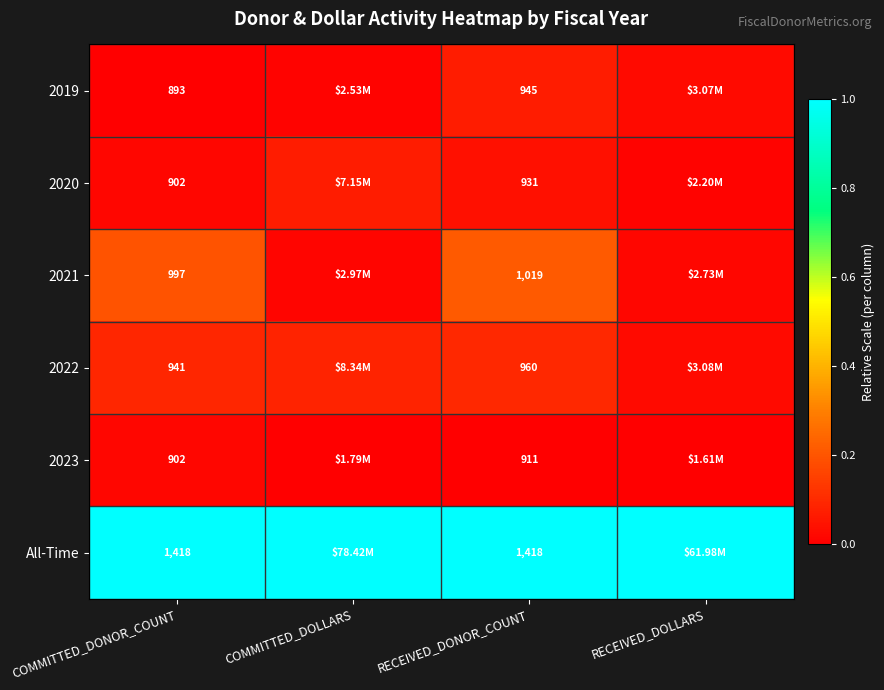

Is the value of 2020 at RECEIVED_DONOR_COUNT greater than the value of All-Time at RECEIVED_DONOR_COUNT?

No